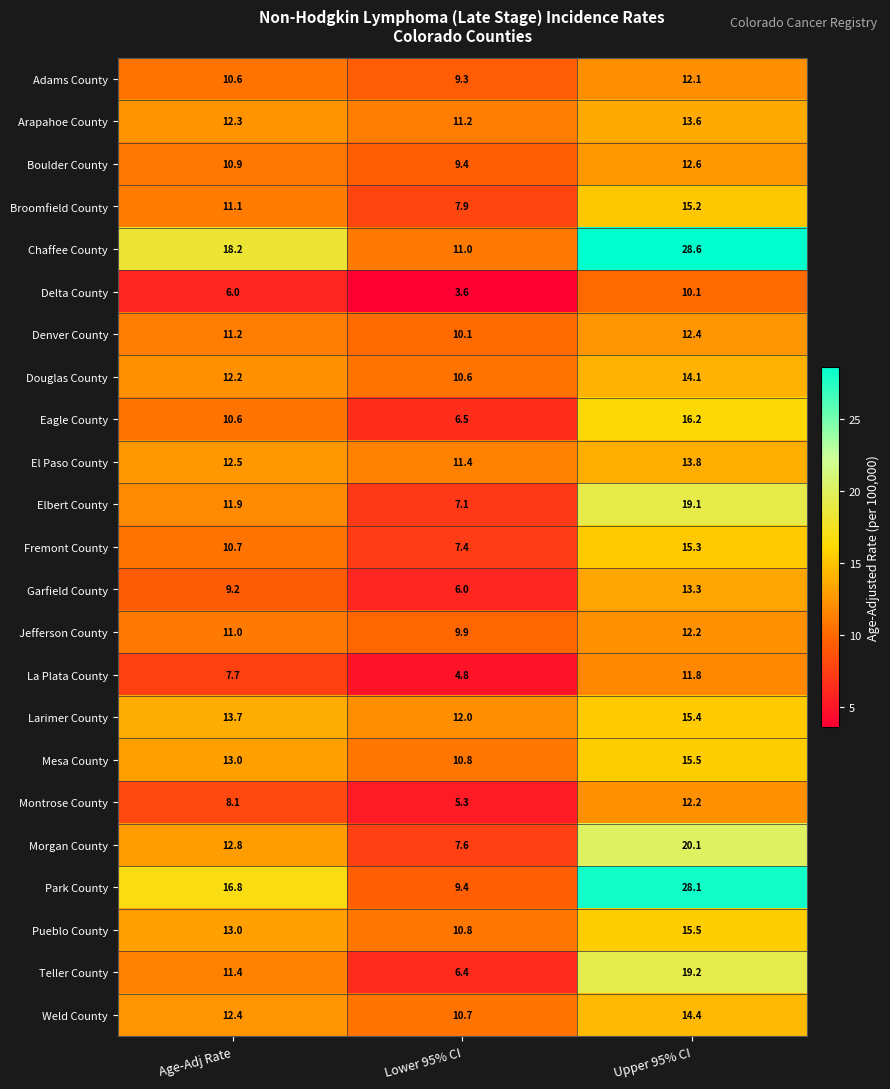

Which series changed the most between Lower 95% CI and Upper 95% CI?

Park County